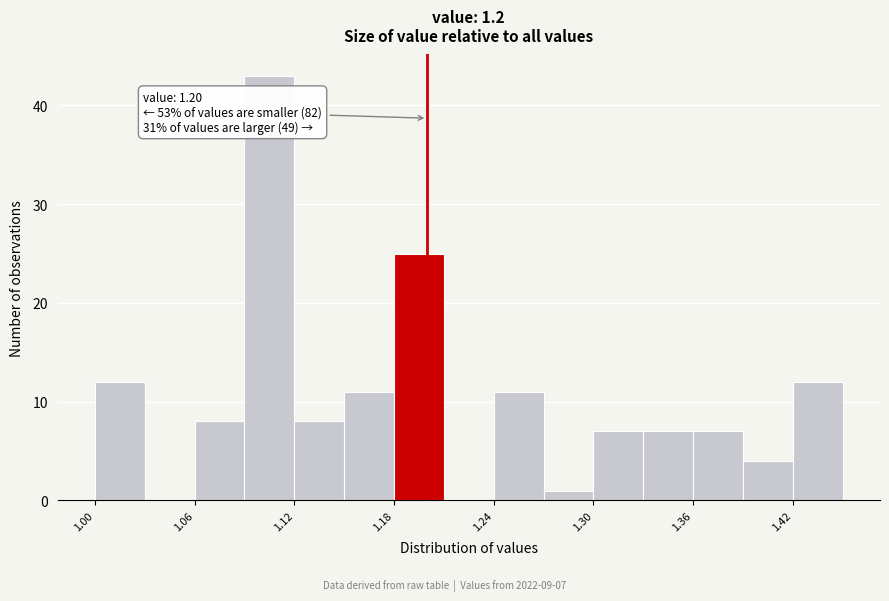

Around what value on the x-axis is the tallest bar? Give the approximate position of its centre, as read against the axis.

1.11